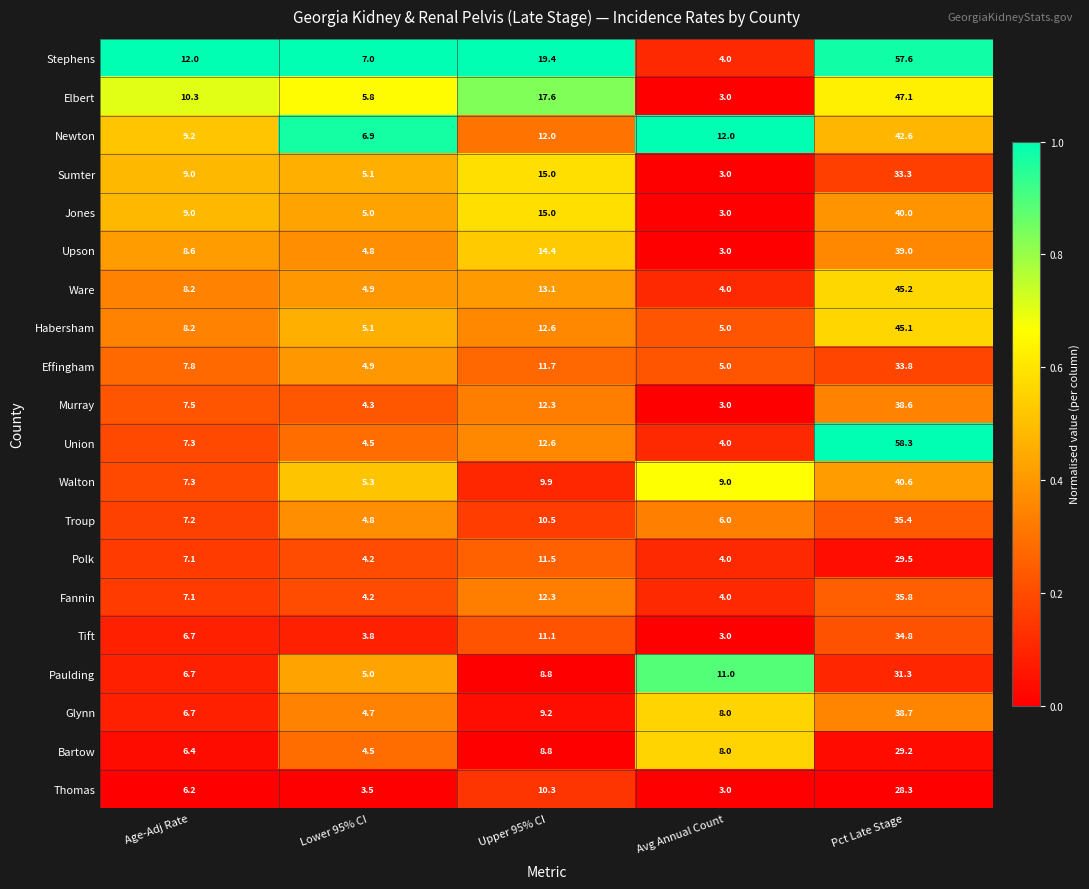

Which series changed the most between Lower 95% CI and Upper 95% CI?

Stephens